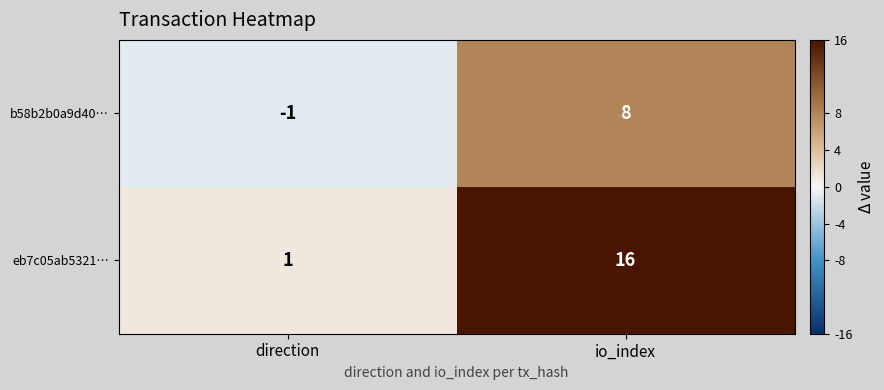

How many distinct data groups are displayed?

2